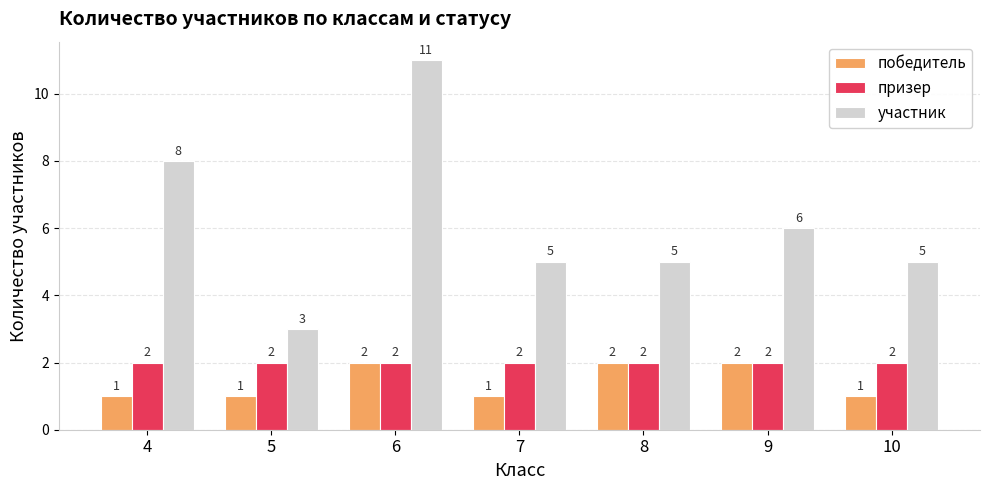

Reading left to right, transcribe all the data shown in this chart.

победитель: 4=1	5=1	6=2	7=1	8=2	9=2	10=1
призер: 4=2	5=2	6=2	7=2	8=2	9=2	10=2
участник: 4=8	5=3	6=11	7=5	8=5	9=6	10=5